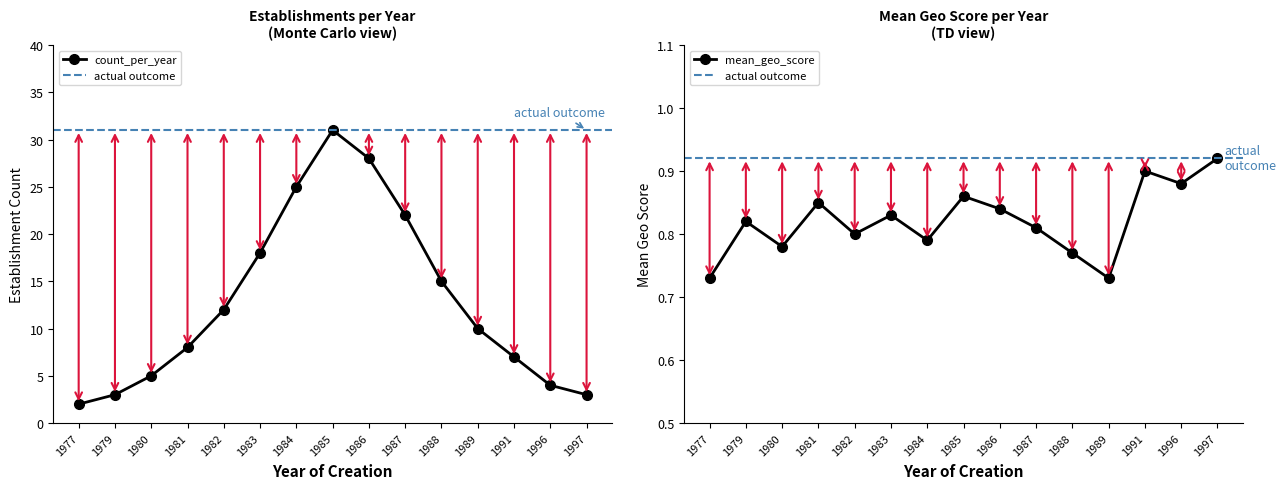

Reading right to left, transcribe all the data shown in this chart.

count_per_year: 1997=3.0	1996=4.0	1991=7.0	1989=10.0	1988=15.0	1987=22.0	1986=28.0	1985=31.0	1984=25.0	1983=18.0	1982=12.0	1981=8.0	1980=5.0	1979=3.0	1977=2.0
mean_geo_score: 1997=0.9	1996=0.9	1991=0.9	1989=0.7	1988=0.8	1987=0.8	1986=0.8	1985=0.9	1984=0.8	1983=0.8	1982=0.8	1981=0.8	1980=0.8	1979=0.8	1977=0.7